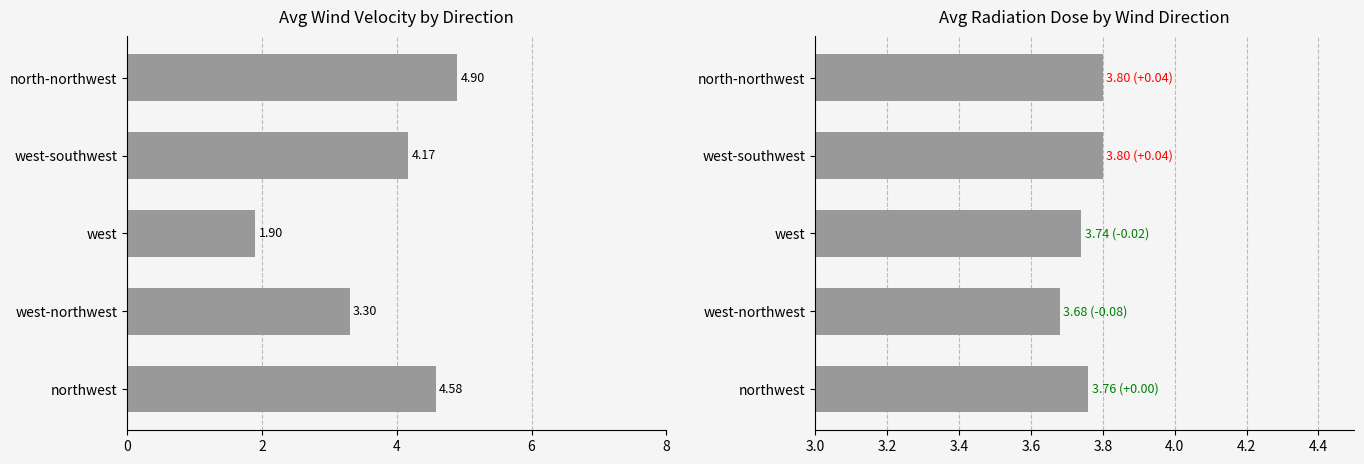

What is the value of the Wind Velocity(m/s) bar at the 2nd from the left?

3.3